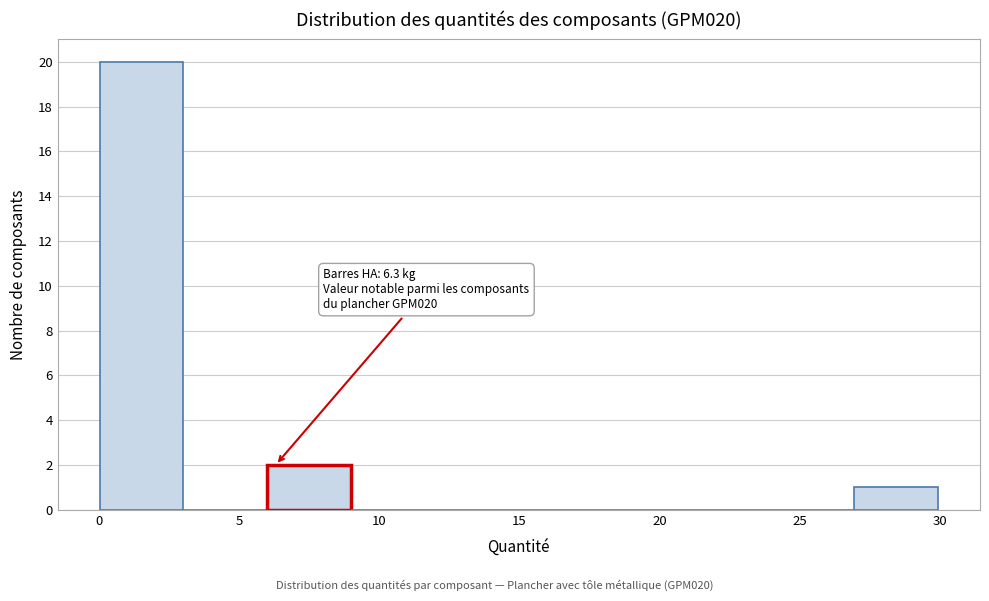

Which range on the x-axis has the tallest bar?

0 to 3